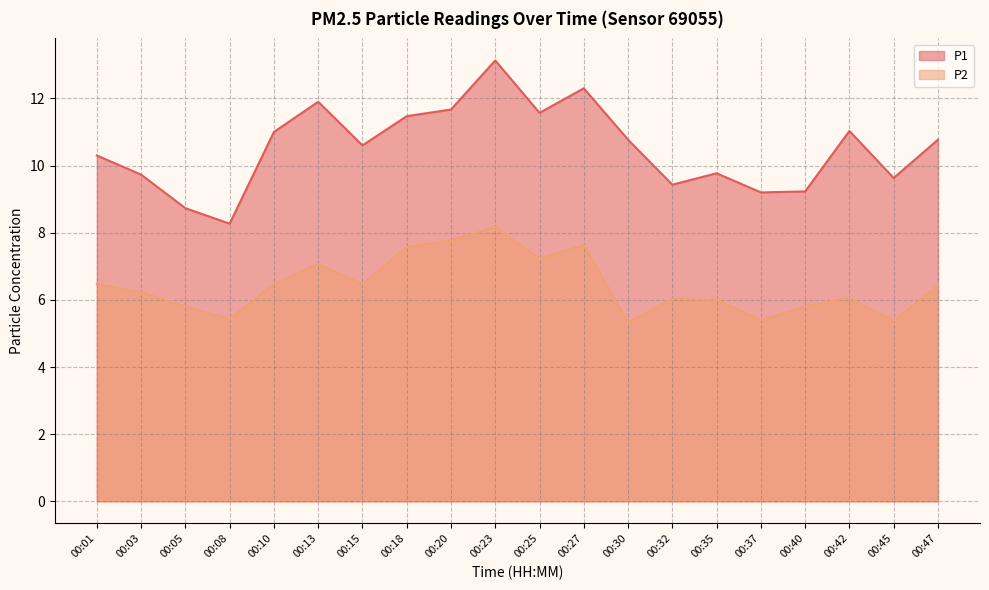

True or false: P1 and P2 cross at least once.

False